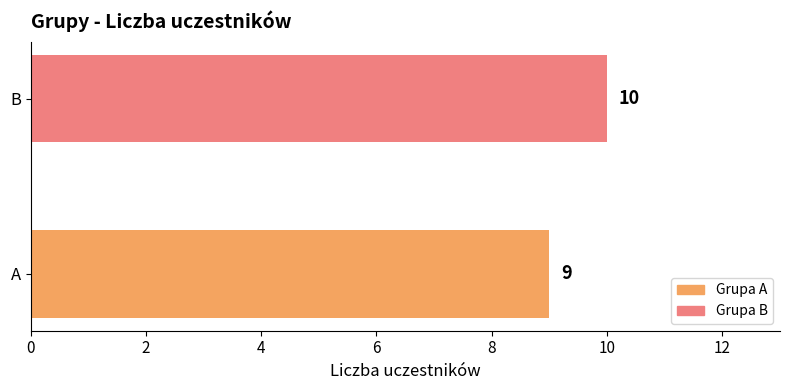

What is the smallest value displayed?

9